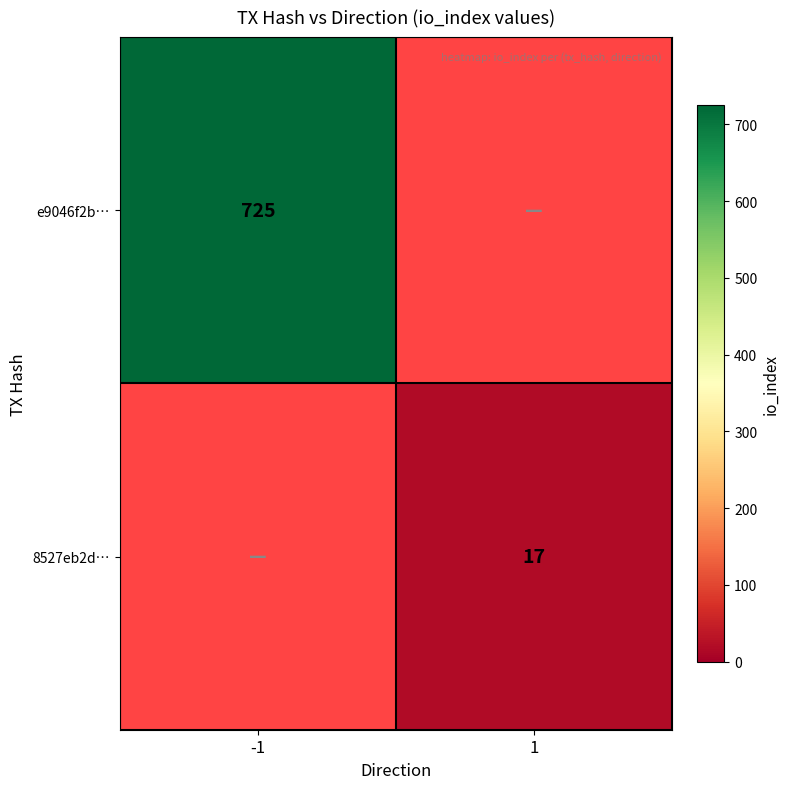

What is the difference between the maximum and minimum values in the e9046f2b… series?

725